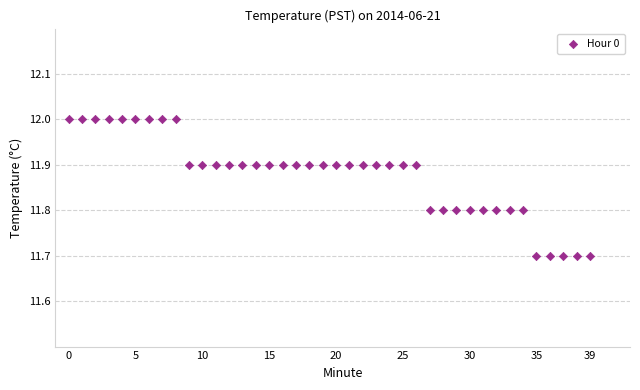

What is the range of Y values (max minus min)?

0.3